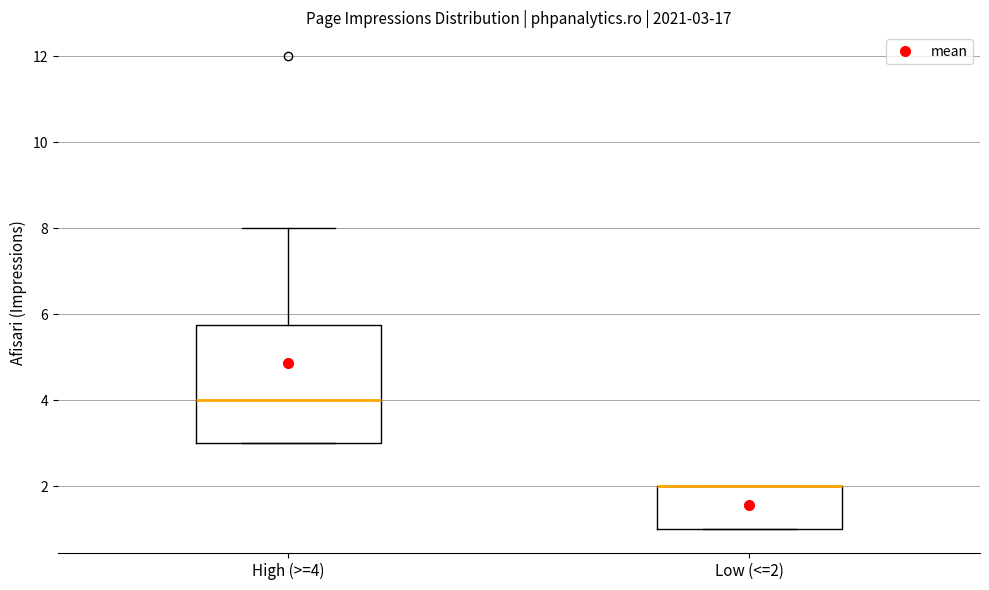

Which box is the tallest, from its lower edge to its upper edge?

High (>=4)